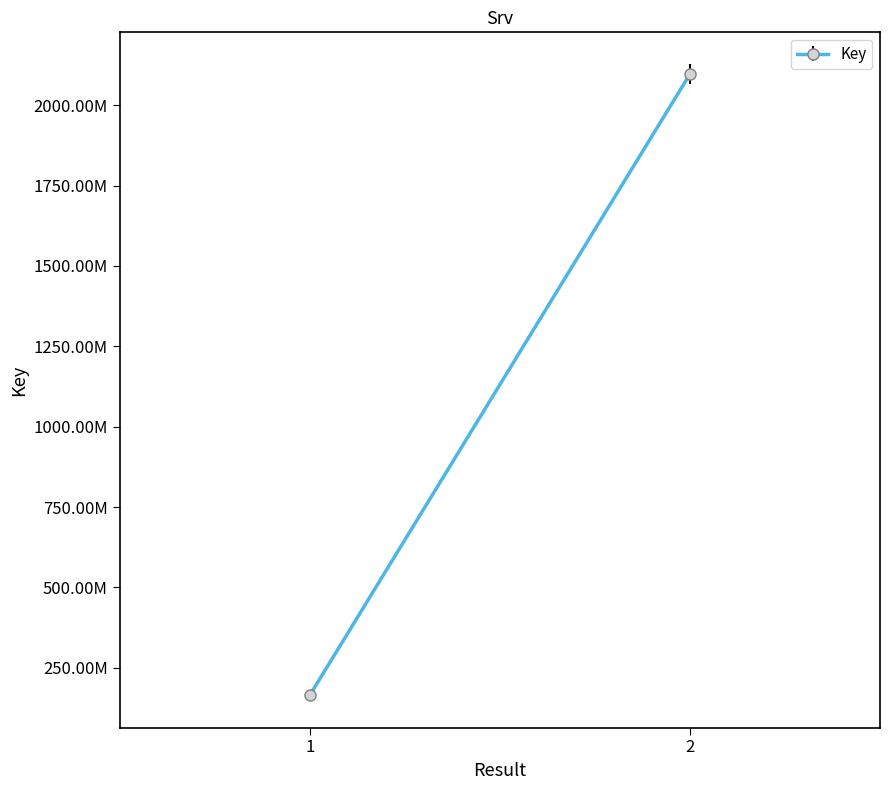

What is the smallest value displayed?

164428712